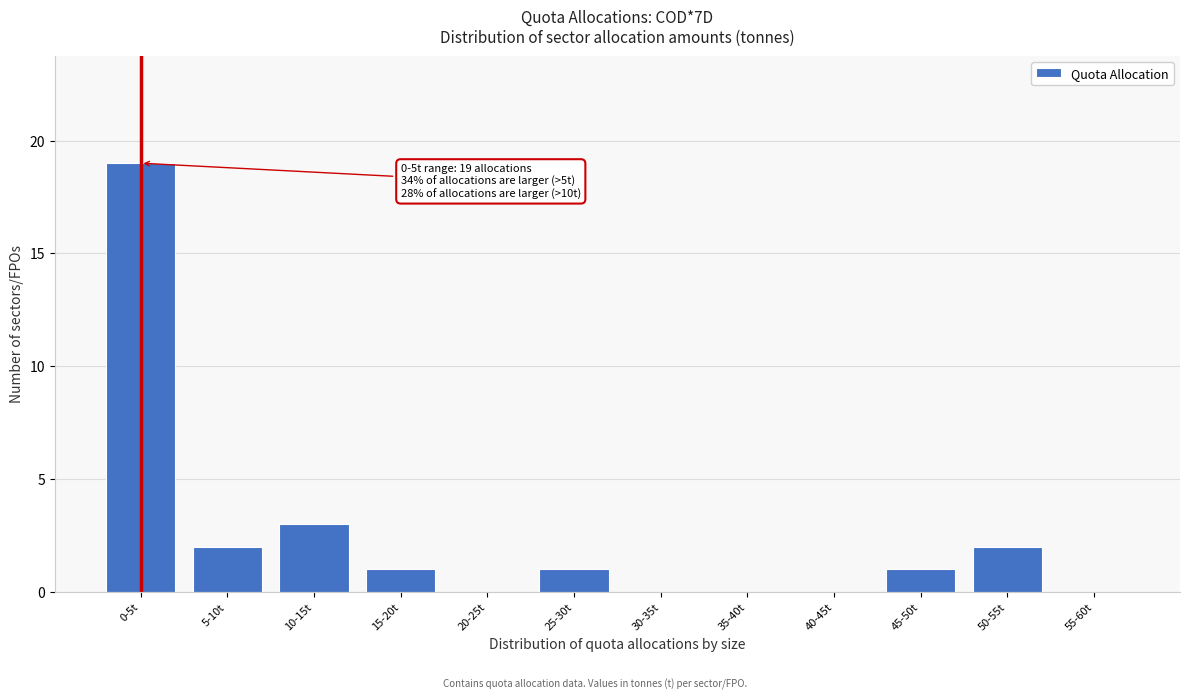

Reading right to left, transcribe all the data shown in this chart.

55-60t=0	50-55t=2	45-50t=1	40-45t=0	35-40t=0	30-35t=0	25-30t=1	20-25t=0	15-20t=1	10-15t=3	5-10t=2	0-5t=19